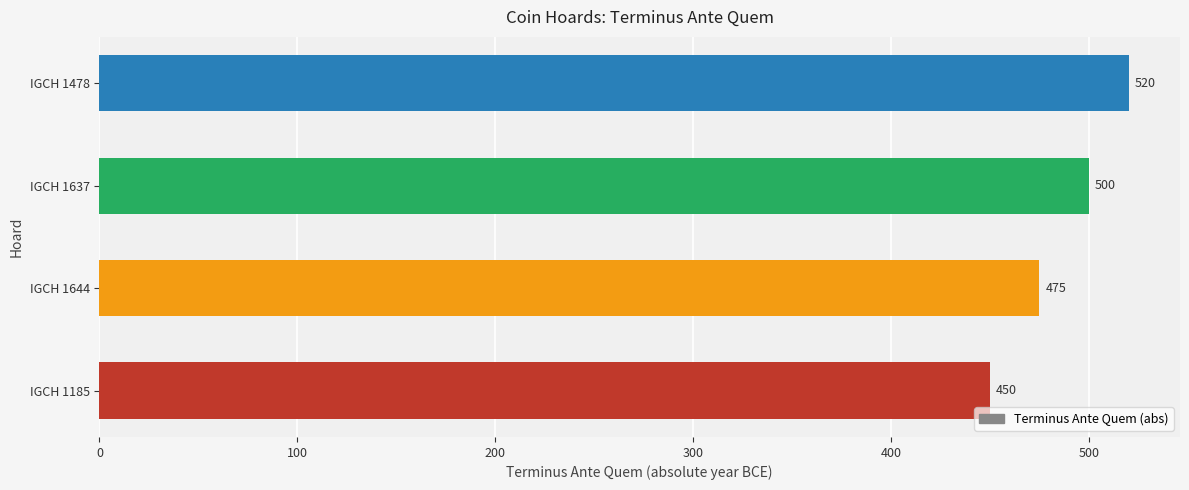

Are the bars horizontal?

Yes